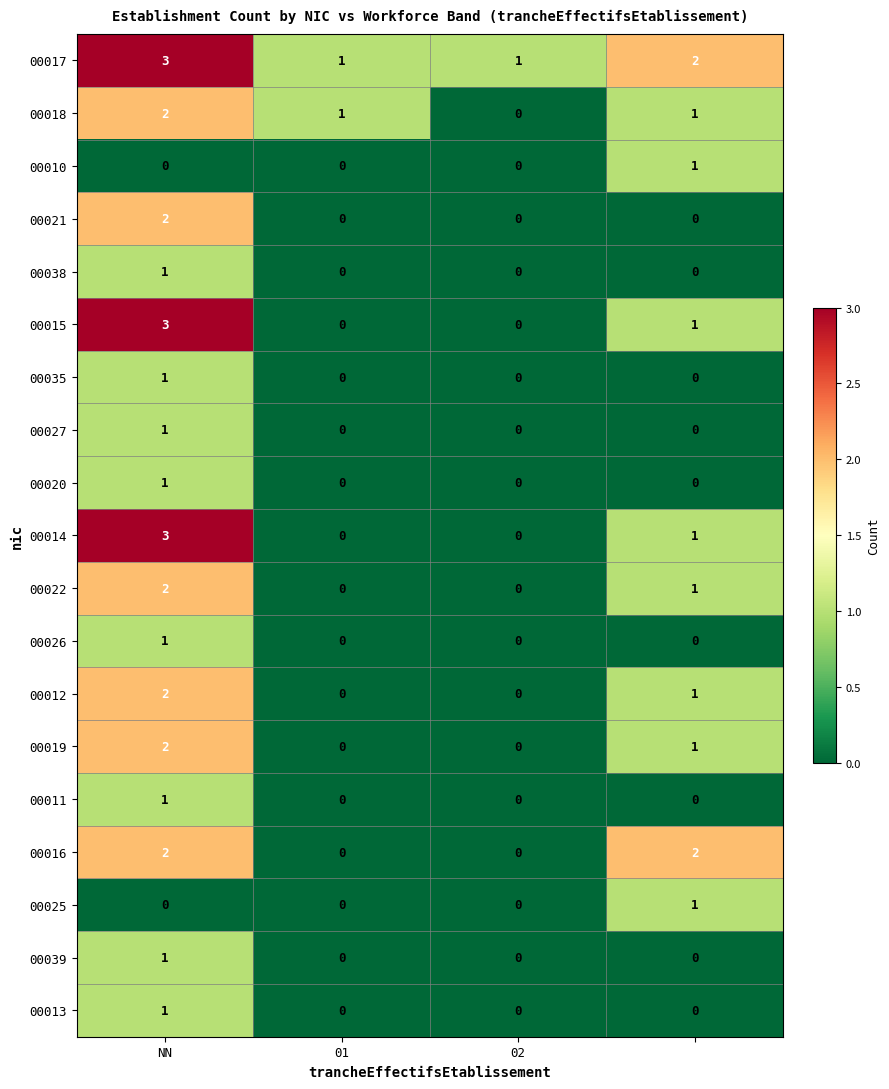

Which series has the largest total across all categories?

00017